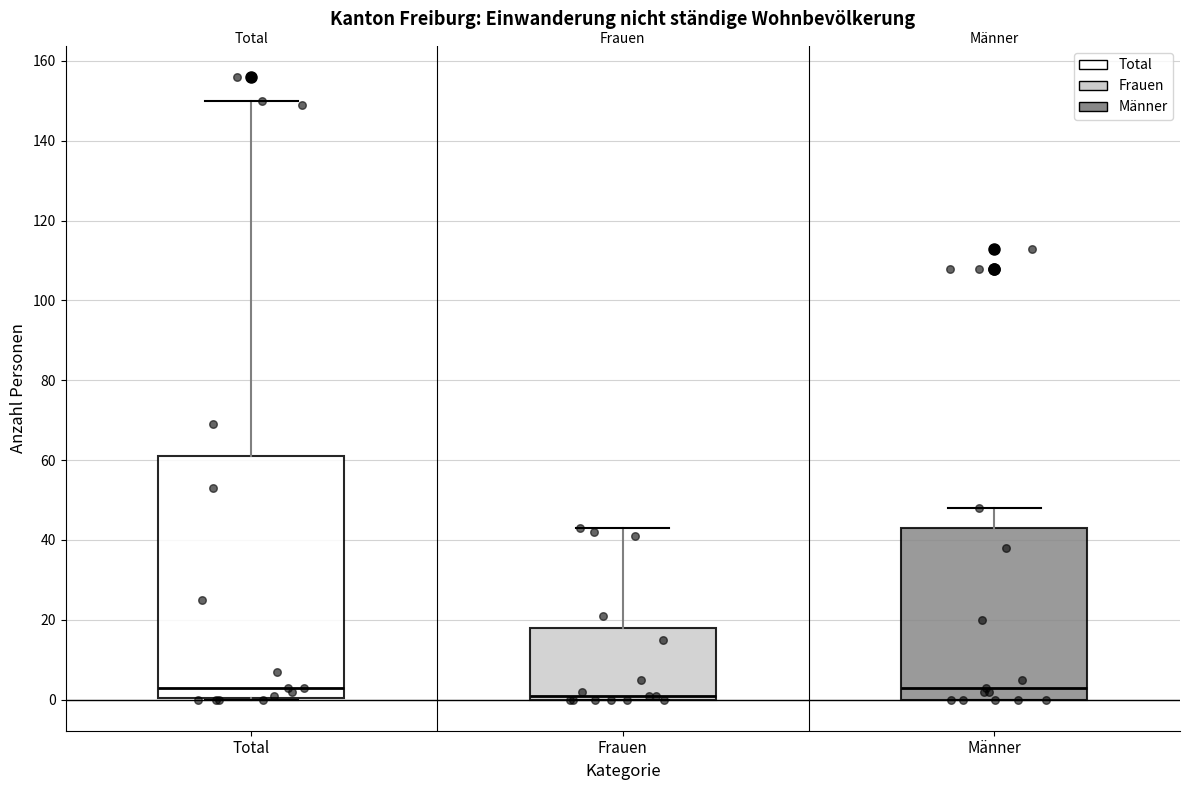

Comparing the boxes themselves (not the whiskers), which one is the tallest?

Total